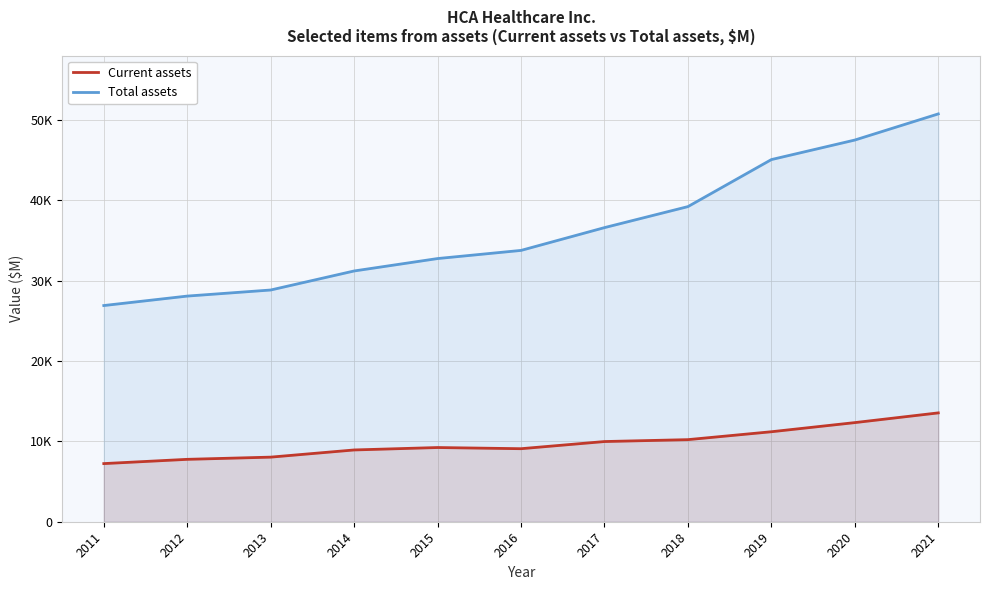

Where does the Current assets series first go above 9232?

2017